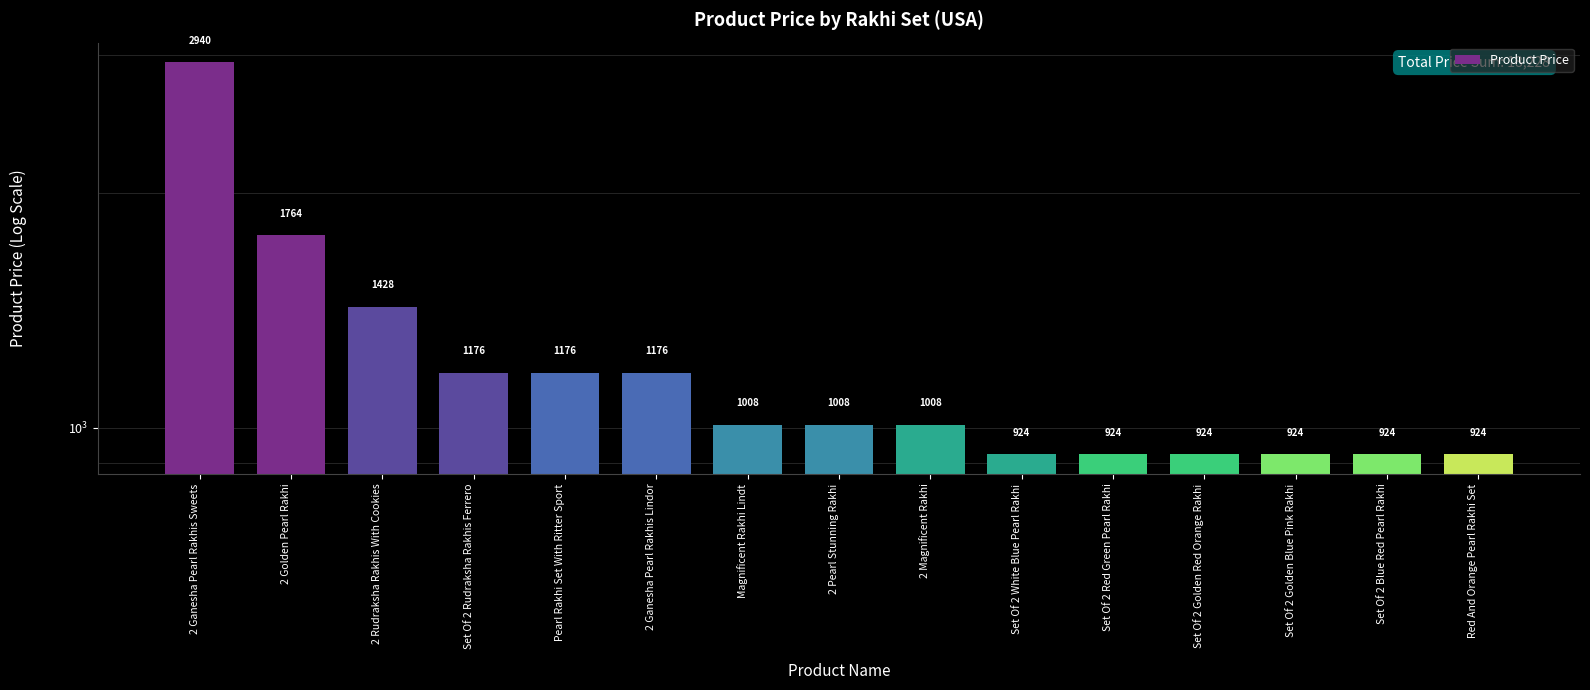

List the labels in order of value, smallest first.

Set Of 2 White Blue Pearl Rakhi, Set Of 2 Red Green Pearl Rakhi, Set Of 2 Golden Red Orange Rakhi, Set Of 2 Golden Blue Pink Rakhi, Set Of 2 Blue Red Pearl Rakhi, Red And Orange Pearl Rakhi Set, Magnificent Rakhi Lindt, 2 Pearl Stunning Rakhi, 2 Magnificent Rakhi, Set Of 2 Rudraksha Rakhis Ferrero, Pearl Rakhi Set With Ritter Sport, 2 Ganesha Pearl Rakhis Lindor, 2 Rudraksha Rakhis With Cookies, 2 Golden Pearl Rakhi, 2 Ganesha Pearl Rakhis Sweets